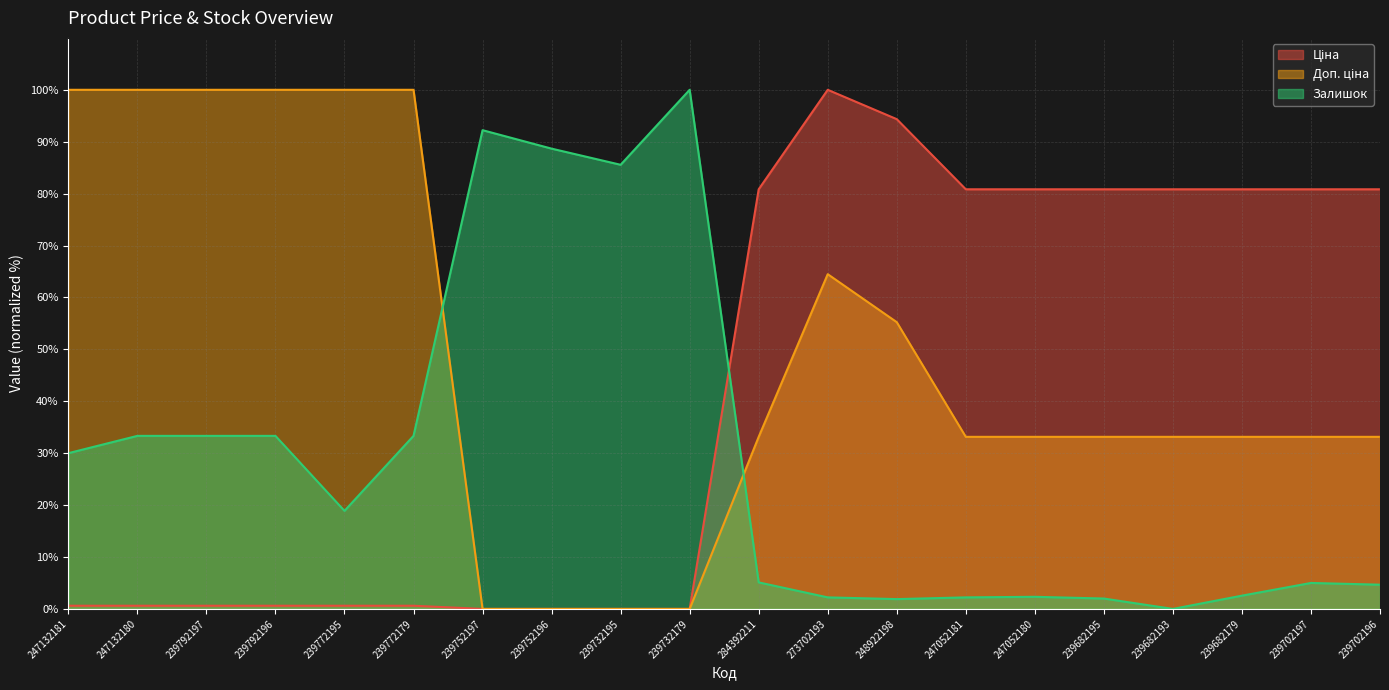

Which has a higher value, 239682179 or 239752197?

239682179